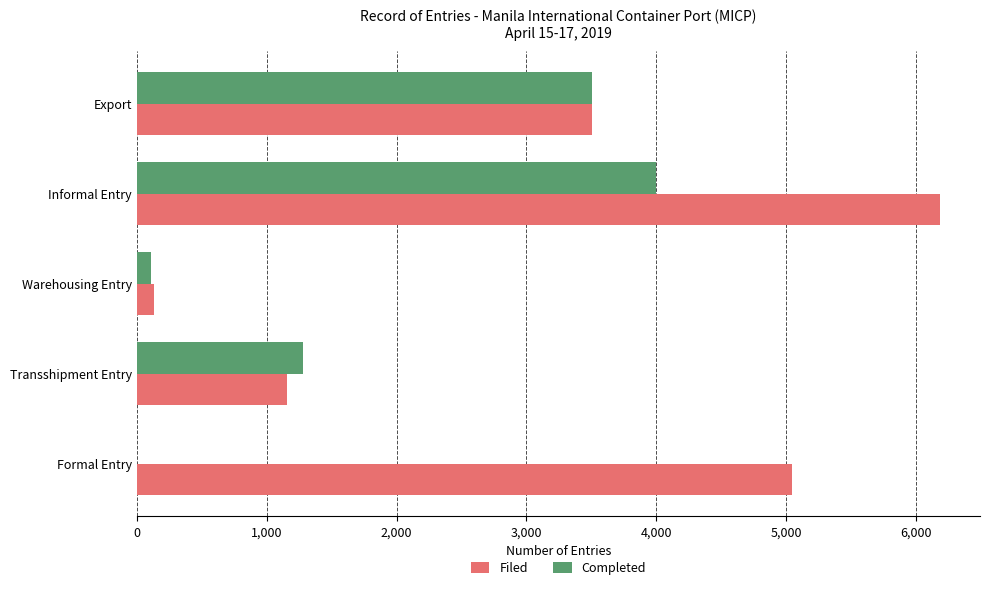

The Filed series shows 3508 at Export. True or false?

True